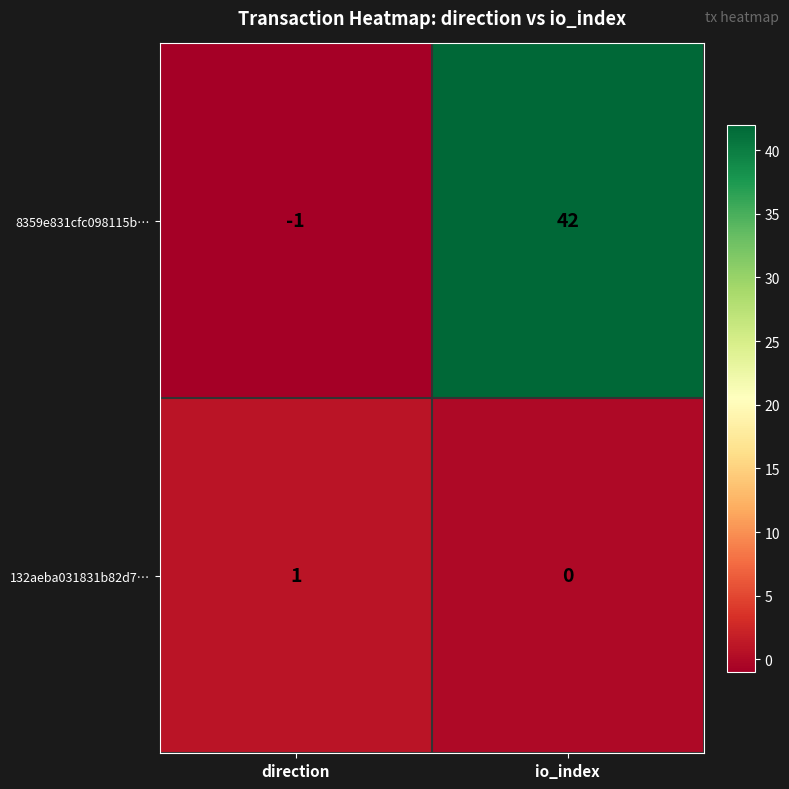

Reading left to right, extract all data points from this chart.

8359e831cfc098115b…: -1	42
132aeba031831b82d7…: 1	0